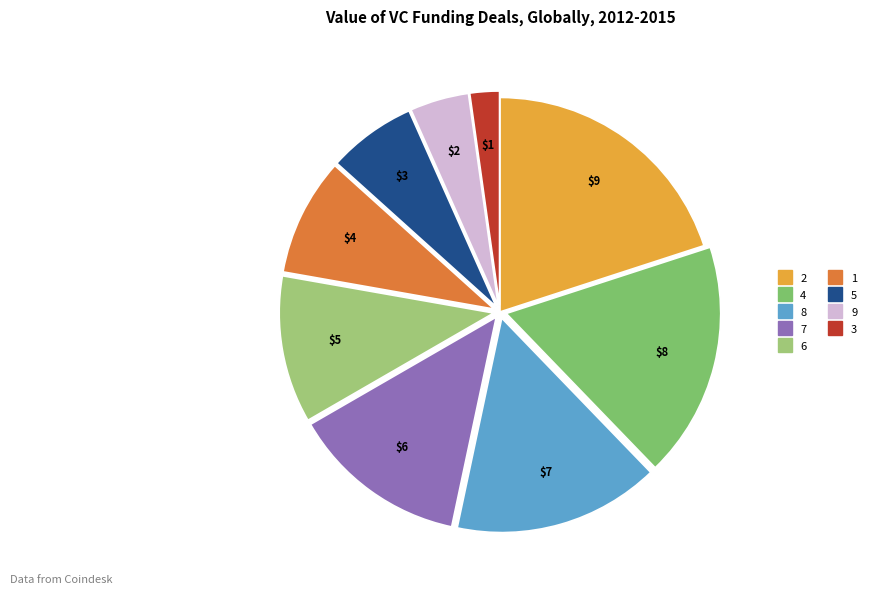

To the nearest percent, what is the difference between the largest and smallest slice percentages?

18%